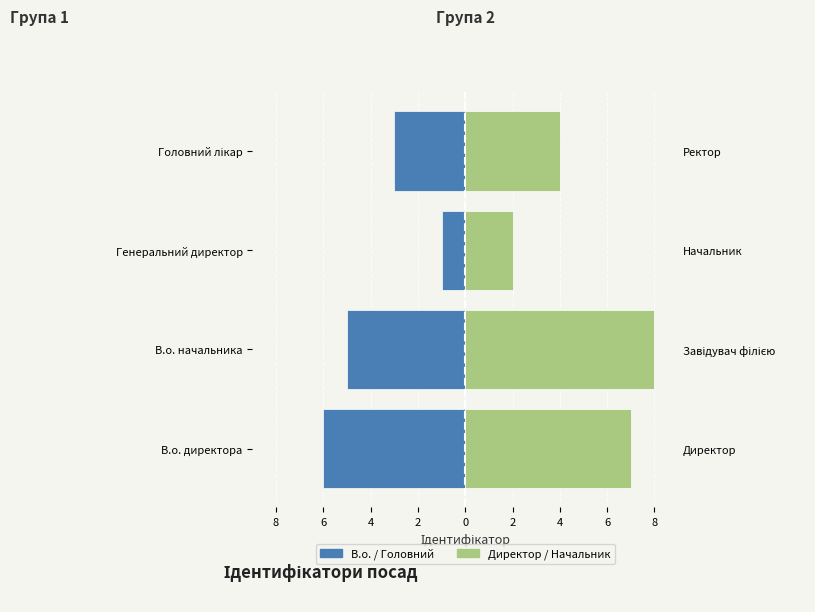

How many Директор / Начальник (група 2) values are between 4 and 8?

3